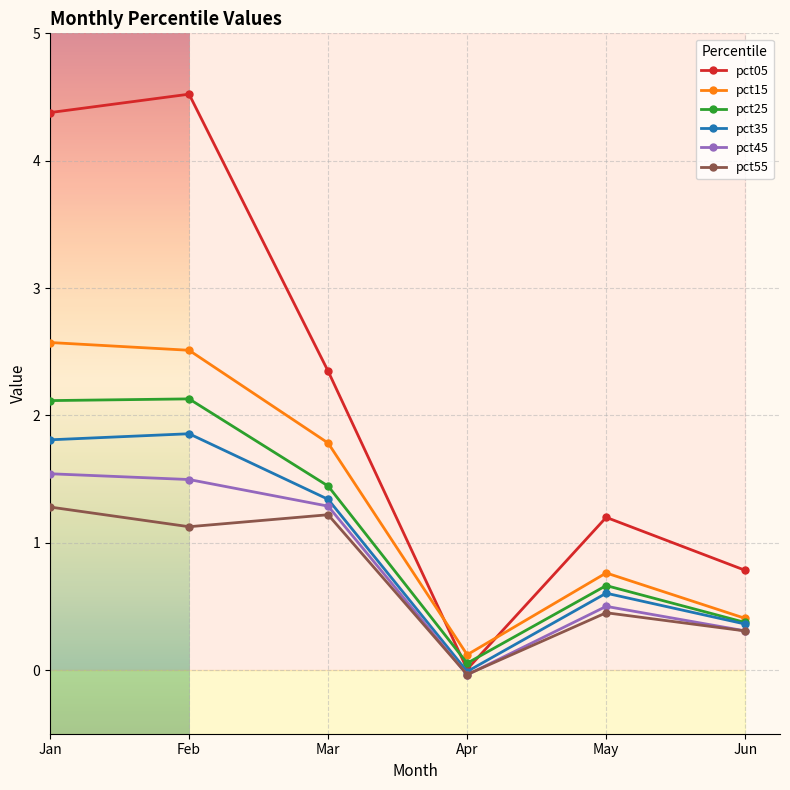

At which category is the sum across all series the highest?

Jan